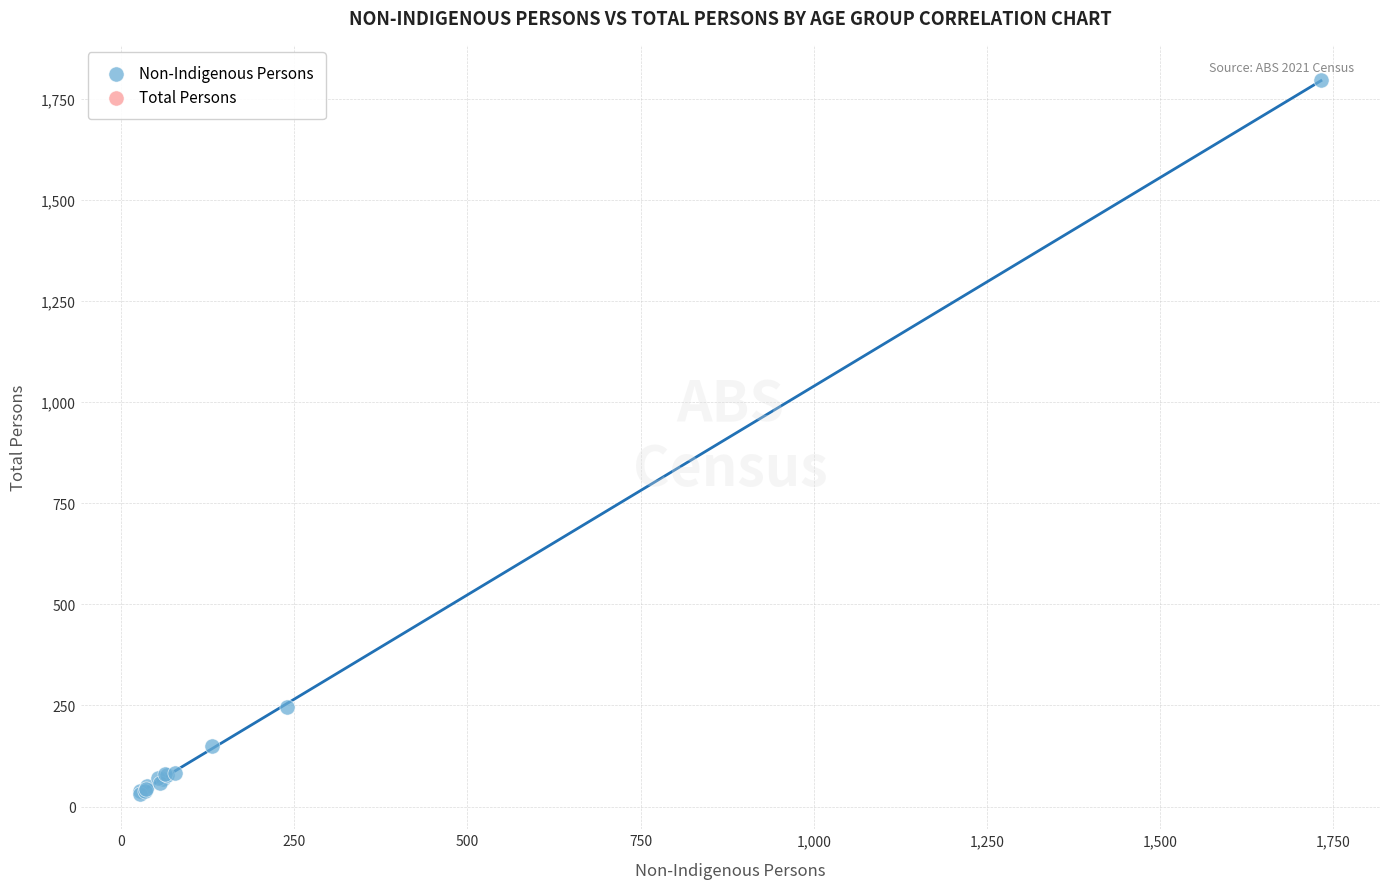

What Y value in the scatter plot is closest to 914?

247